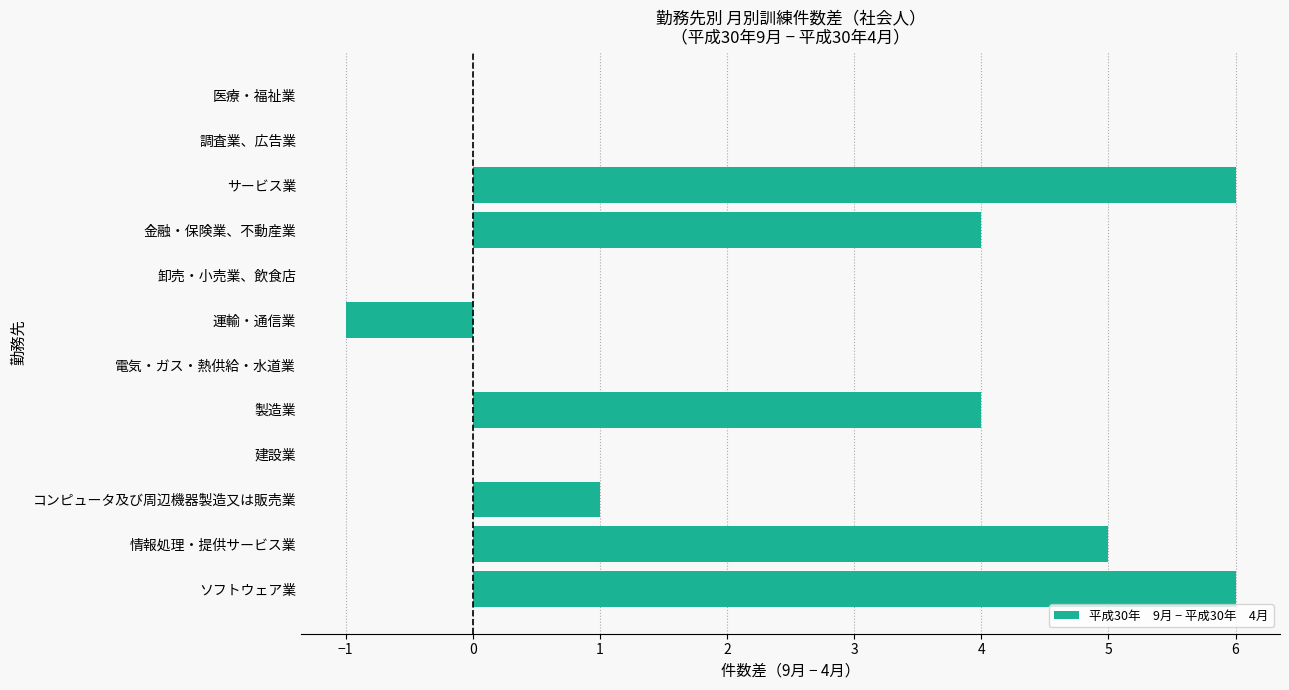

What is the sum of the values at サービス業 and 調査業、広告業?

6